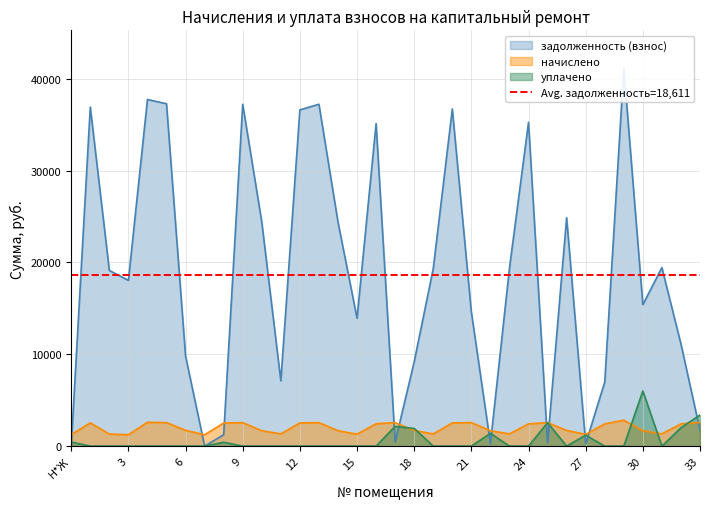

At which category is the sum across all series the highest?

29